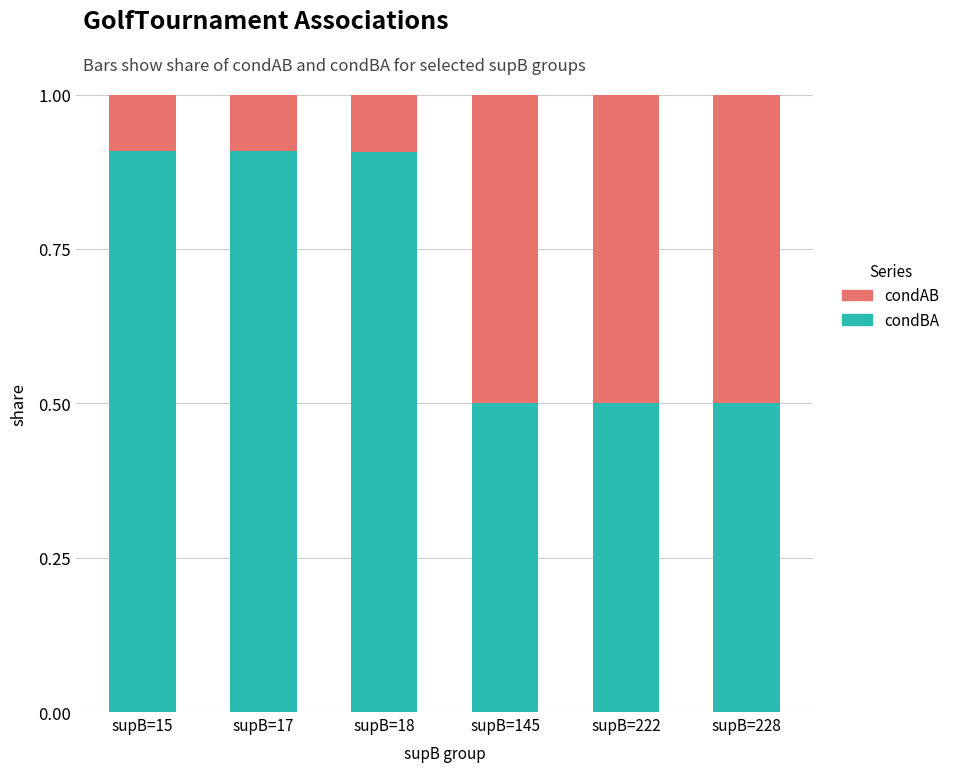

What is the total value across all series at supB=17?

1.0